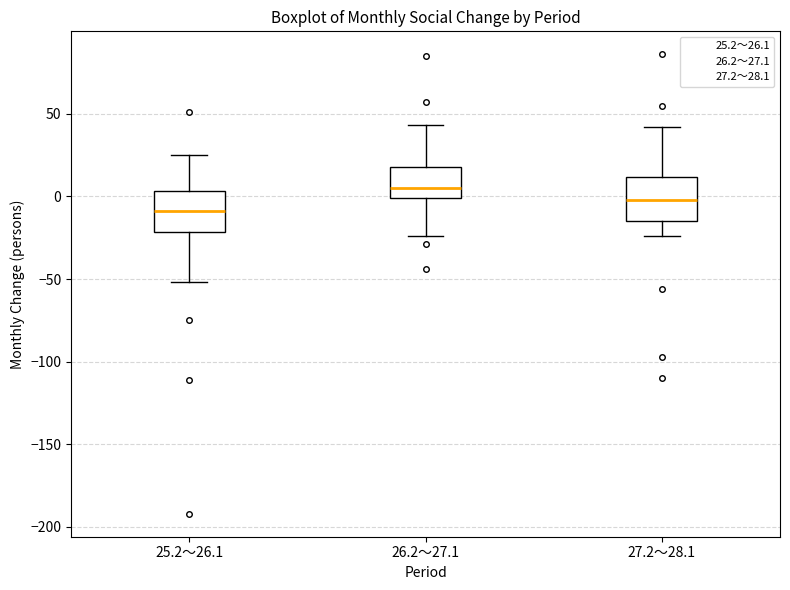

Where does the median line of the box for 26.2～27.1 sit on the y-axis? The values are not printed on the chart, so give them approximately, as read against the axis.

5